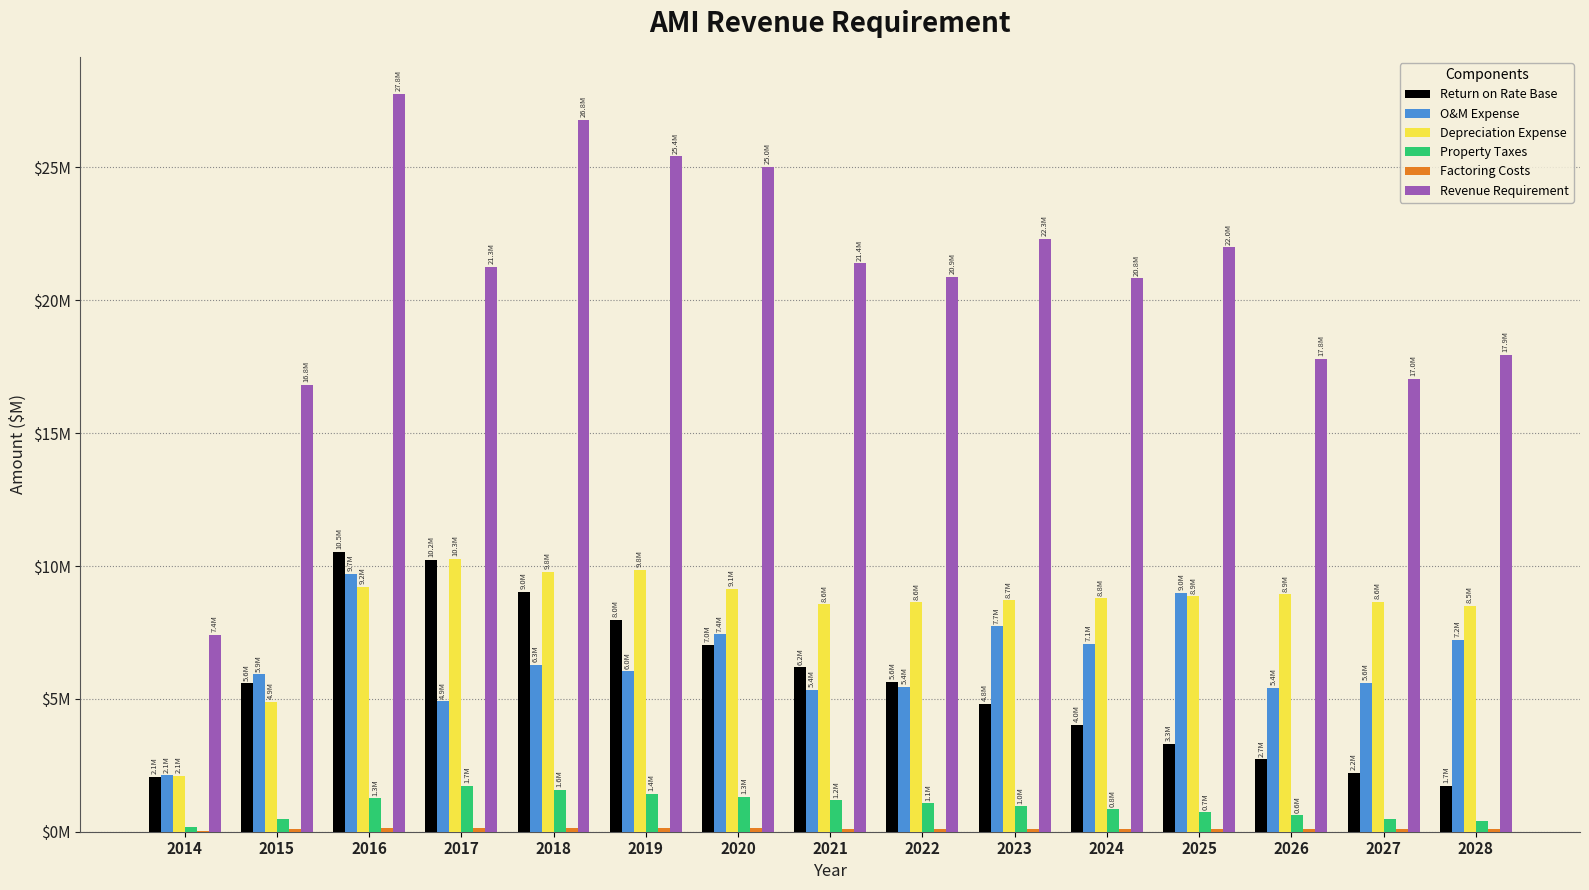

Reading left to right, list all the values displayed in this chart.

Return on Rate Base: 2014=2.1	2015=5.6	2016=10.5	2017=10.2	2018=9.0	2019=8.0	2020=7.0	2021=6.2	2022=5.6	2023=4.8	2024=4.0	2025=3.3	2026=2.7	2027=2.2	2028=1.7
O&M Expense: 2014=2.1	2015=5.9	2016=9.7	2017=4.9	2018=6.3	2019=6.0	2020=7.4	2021=5.4	2022=5.4	2023=7.7	2024=7.1	2025=9.0	2026=5.4	2027=5.6	2028=7.2
Depreciation Expense: 2014=2.1	2015=4.9	2016=9.2	2017=10.3	2018=9.8	2019=9.8	2020=9.1	2021=8.6	2022=8.6	2023=8.7	2024=8.8	2025=8.9	2026=8.9	2027=8.6	2028=8.5
Property Taxes: 2014=0.2	2015=0.5	2016=1.3	2017=1.7	2018=1.6	2019=1.4	2020=1.3	2021=1.2	2022=1.1	2023=1.0	2024=0.8	2025=0.7	2026=0.6	2027=0.5	2028=0.4
Factoring Costs: 2014=0.0	2015=0.1	2016=0.1	2017=0.1	2018=0.1	2019=0.1	2020=0.1	2021=0.1	2022=0.1	2023=0.1	2024=0.1	2025=0.1	2026=0.1	2027=0.1	2028=0.1
Revenue Requirement: 2014=7.4	2015=16.8	2016=27.8	2017=21.3	2018=26.8	2019=25.4	2020=25.0	2021=21.4	2022=20.9	2023=22.3	2024=20.8	2025=22.0	2026=17.8	2027=17.0	2028=17.9